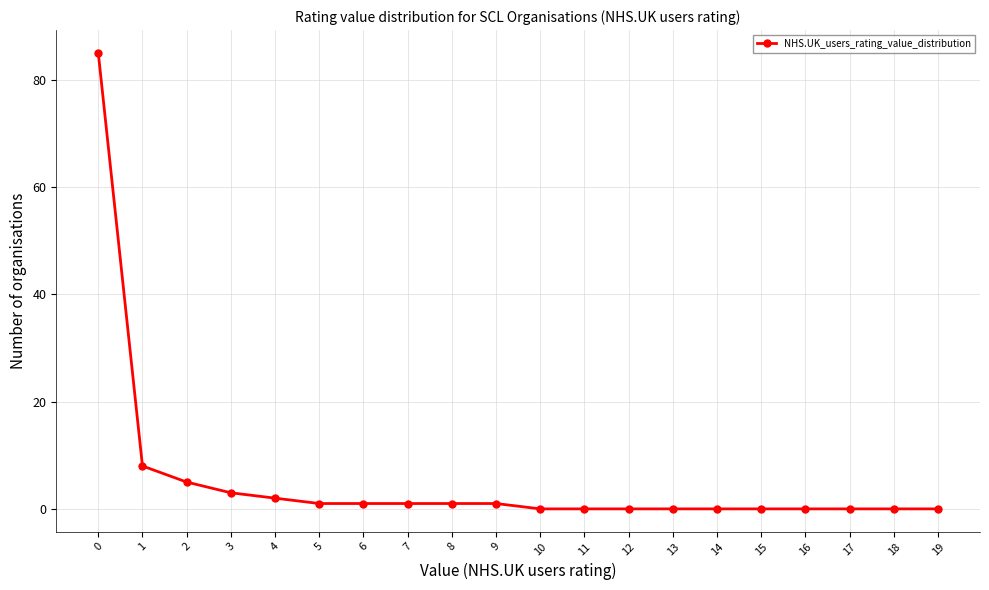

The value at 3 is 3. True or false?

True